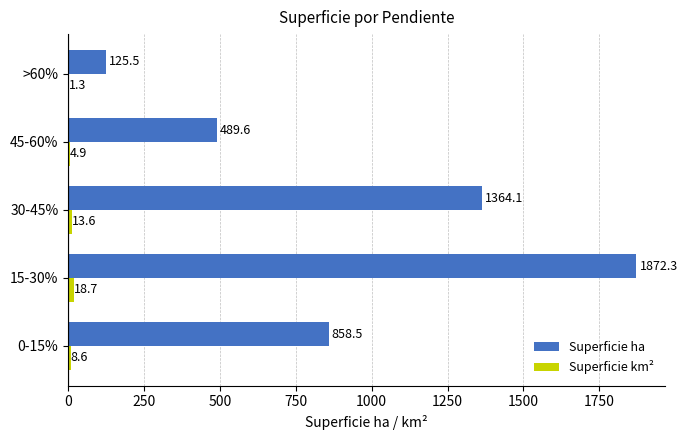

What is the total value across all series at 15-30%?

1891.0